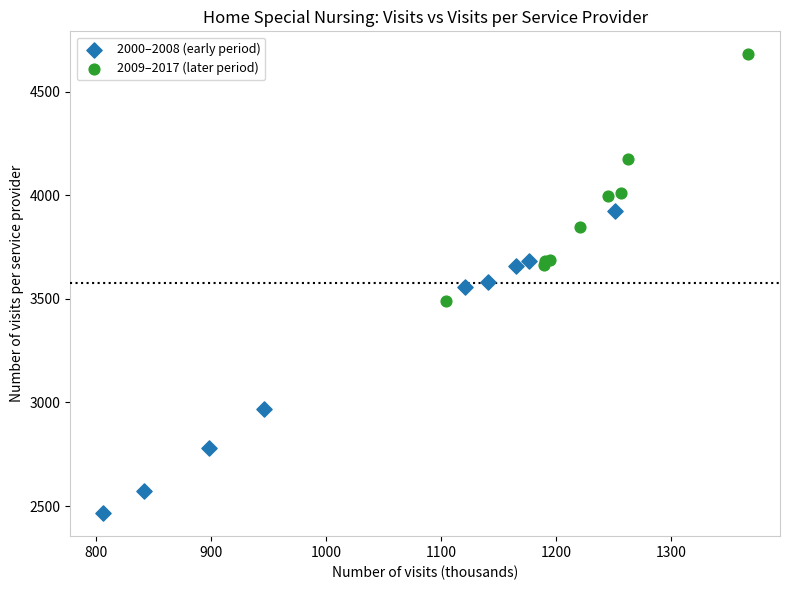

Which series reaches the maximum Y coordinate?

2009–2017 (later period)